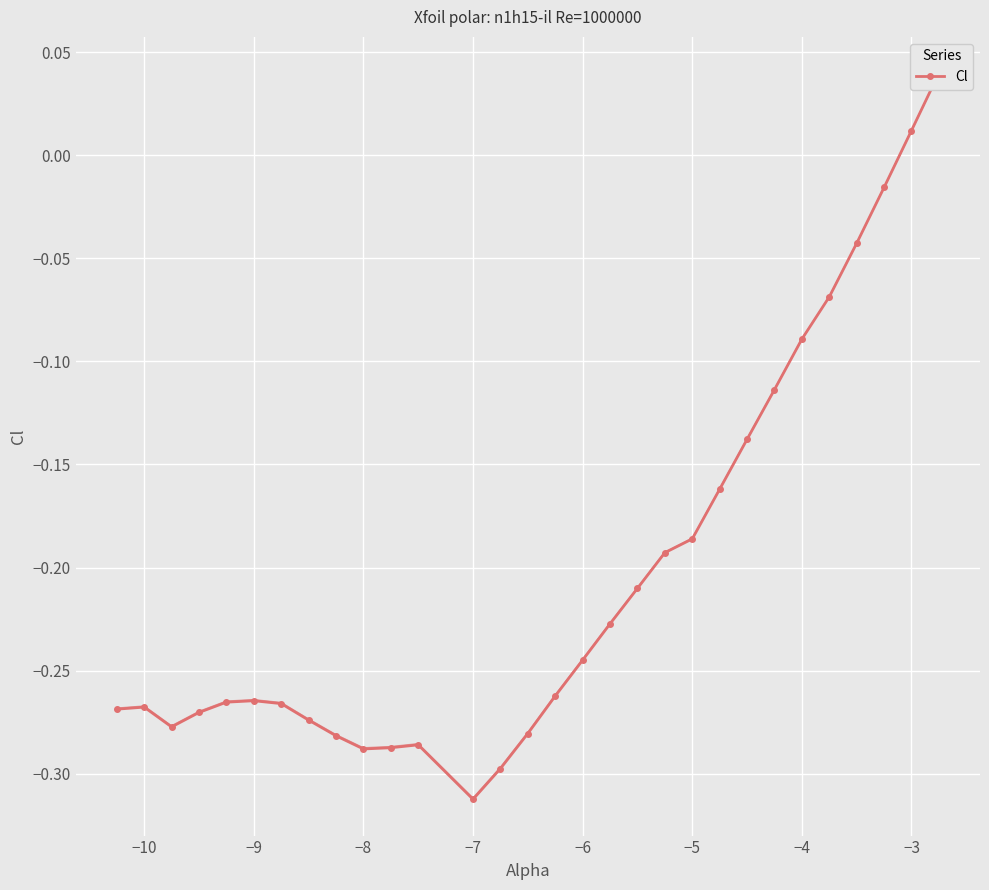

What is the sum of all values?

-6.1